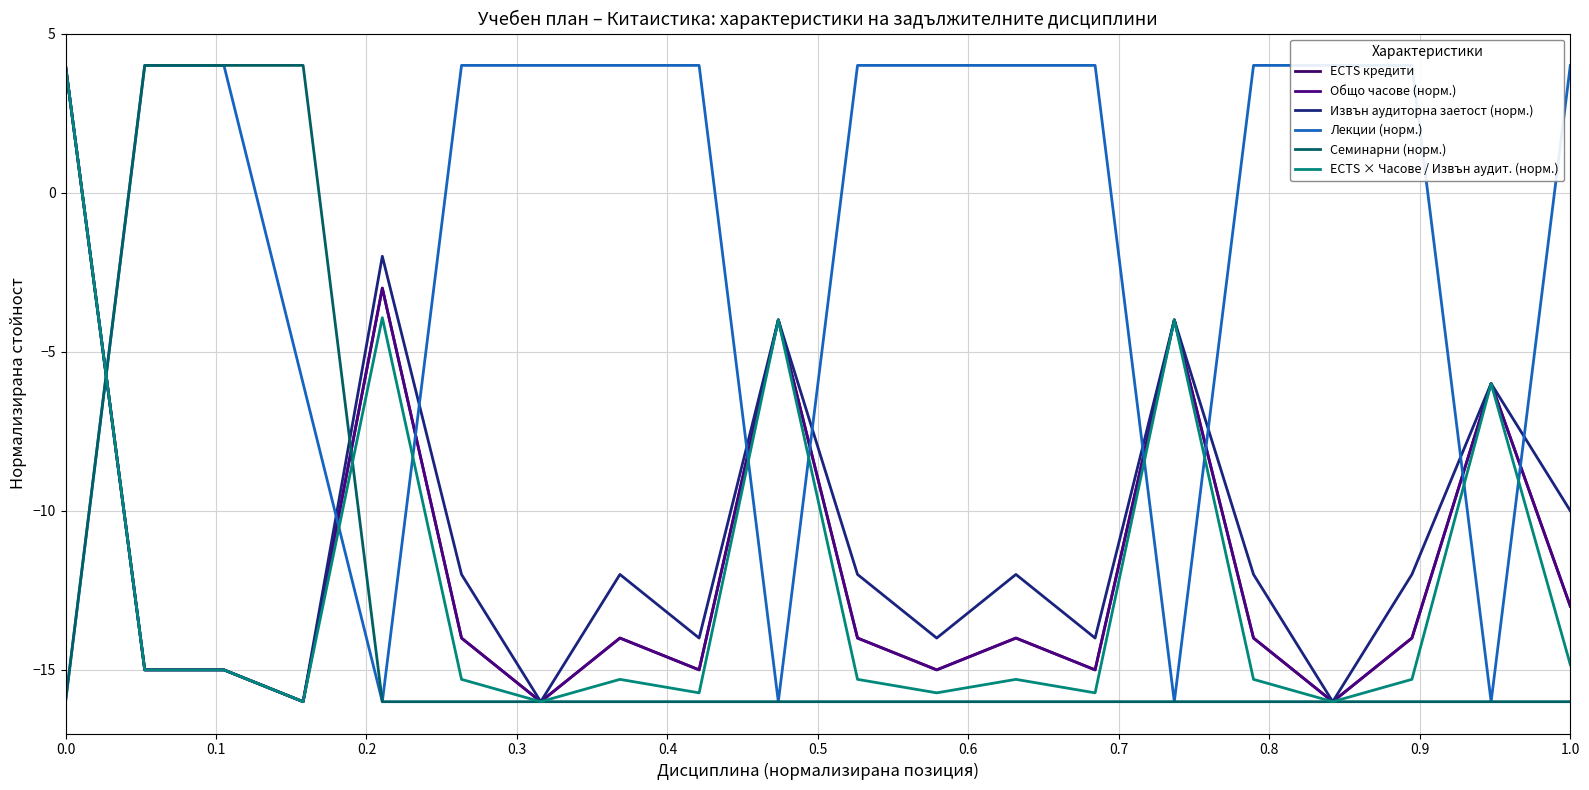

What are all the series names shown in the legend?

ECTS кредити, Общо часове (норм.), Извън аудиторна заетост (норм.), Лекции (норм.), Семинарни (норм.), ECTS × Часове / Извън аудит. (норм.)